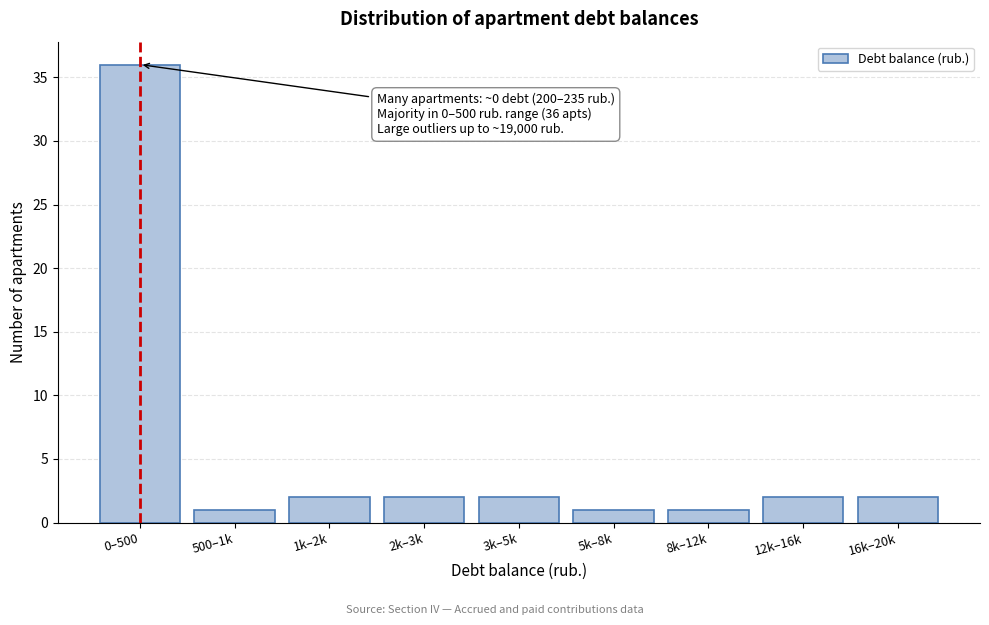

Reading left to right, extract all data points from this chart.

0–500=36	500–1k=1	1k–2k=2	2k–3k=2	3k–5k=2	5k–8k=1	8k–12k=1	12k–16k=2	16k–20k=2